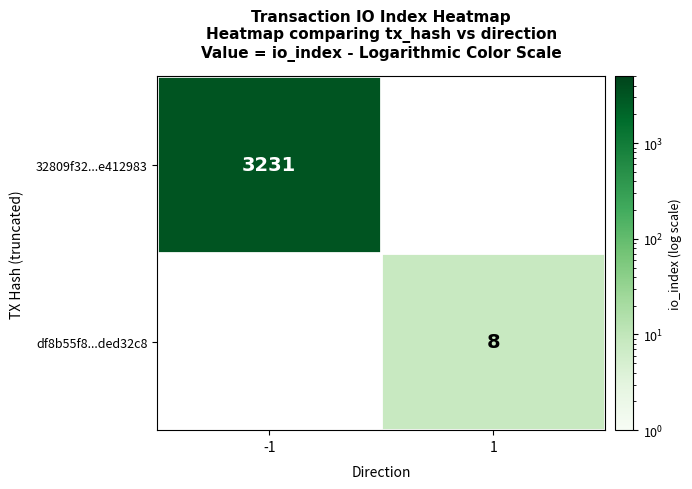

True or false: 32809f32...e412983 has a value of 3231 at -1.

True